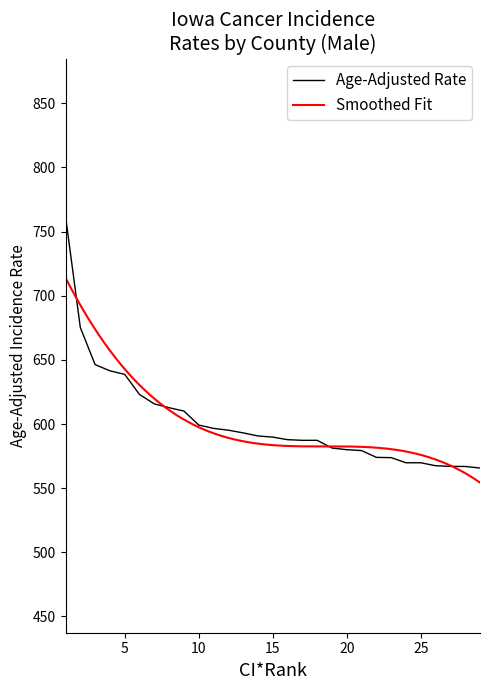

Is it true that Age-Adjusted Rate equals 569.8 at 25?

True